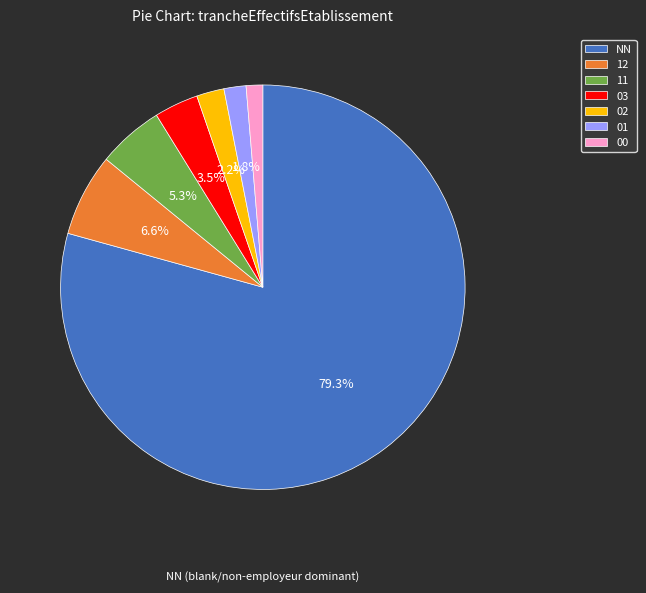

To the nearest percent, what is the combined percentage of 11 and 01?

7%